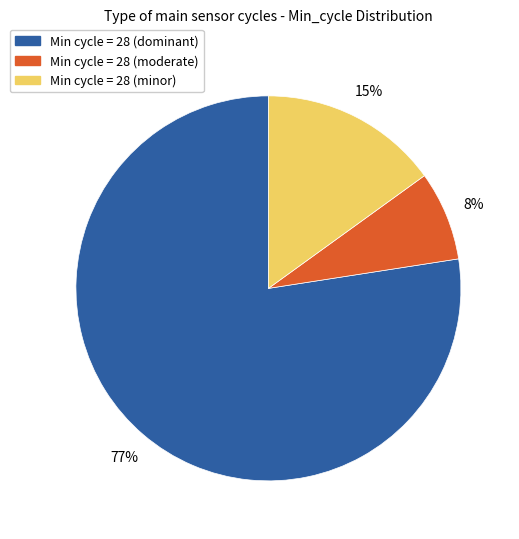

What percentage is the Min cycle = 28 (dominant) slice, to the nearest percent?

77%